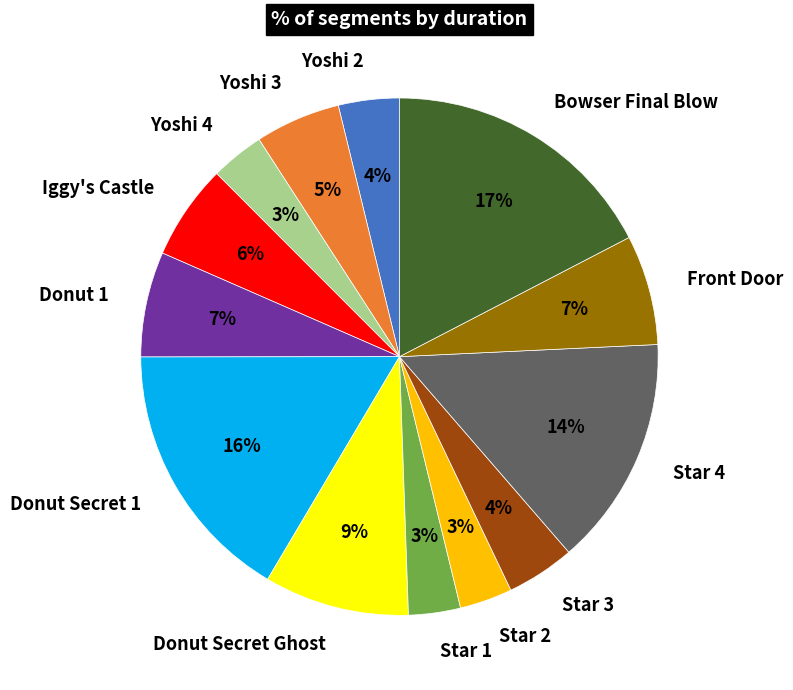

How many segments does this pie chart have?

13